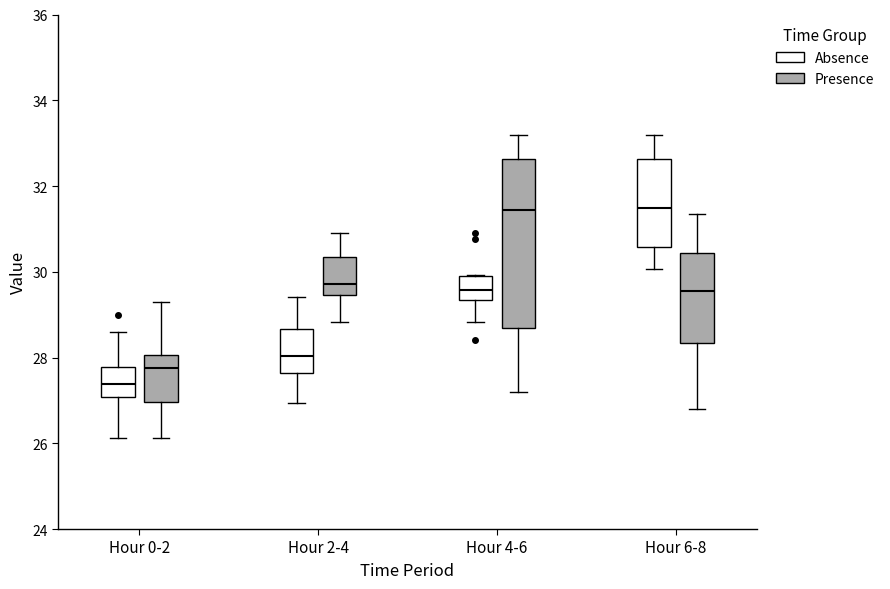

Reading left to right, transcribe this box plot: for each box, give where its median line is, the range the box spans, and where its two whiskers end, as read against the y-axis. The values are not printed on the chart, so give them approximately, as read against the axis.

Hour 0-2 (Absence): median 27.4, box 27.0 to 27.8, whiskers 26.2 to 28.6
Hour 0-2 (Presence): median 27.8, box 27.0 to 28.0, whiskers 26.2 to 29.4
Hour 2-4 (Absence): median 28.0, box 27.6 to 28.6, whiskers 27.0 to 29.4
Hour 2-4 (Presence): median 29.8, box 29.4 to 30.4, whiskers 28.8 to 31.0
Hour 4-6 (Absence): median 29.6, box 29.4 to 29.8, whiskers 28.8 to 30.0
Hour 4-6 (Presence): median 31.4, box 28.6 to 32.6, whiskers 27.2 to 33.2
Hour 6-8 (Absence): median 31.4, box 30.6 to 32.6, whiskers 30.0 to 33.2
Hour 6-8 (Presence): median 29.6, box 28.4 to 30.4, whiskers 26.8 to 31.4